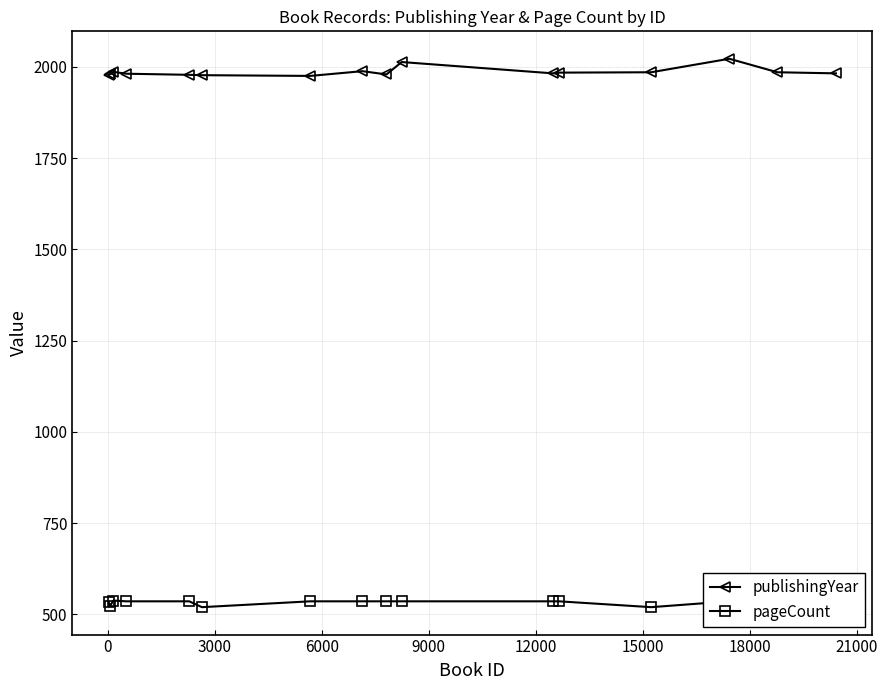

What is the greatest value displayed?

2022